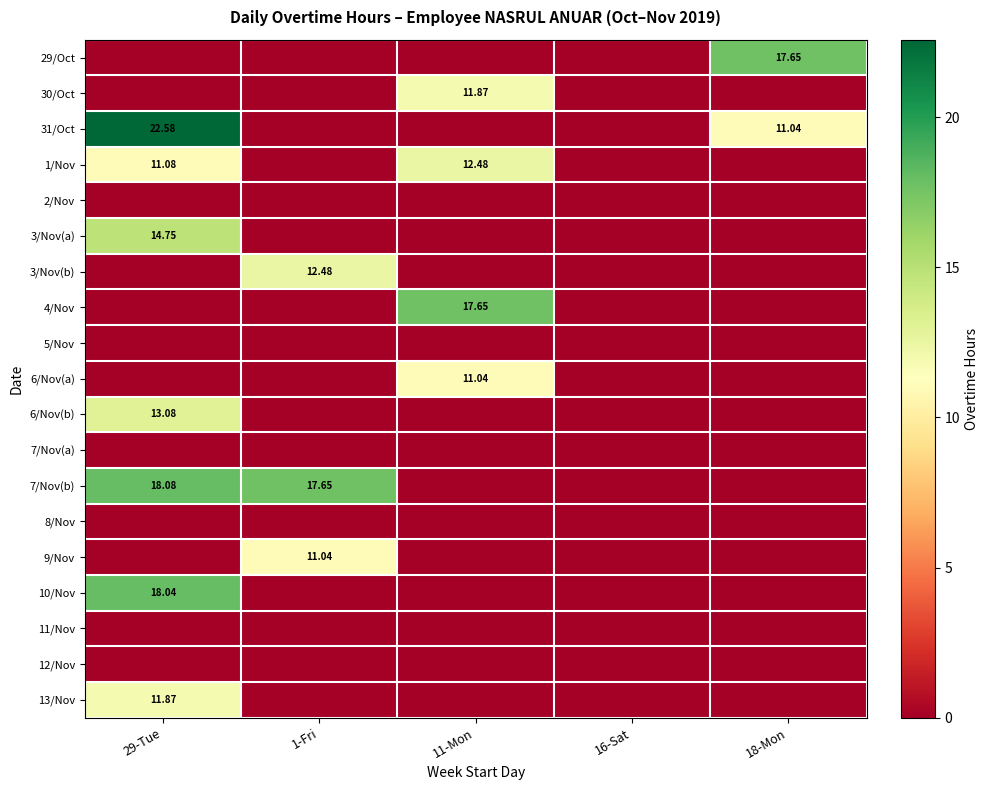

Which category has the highest value across all series?

29-Tue